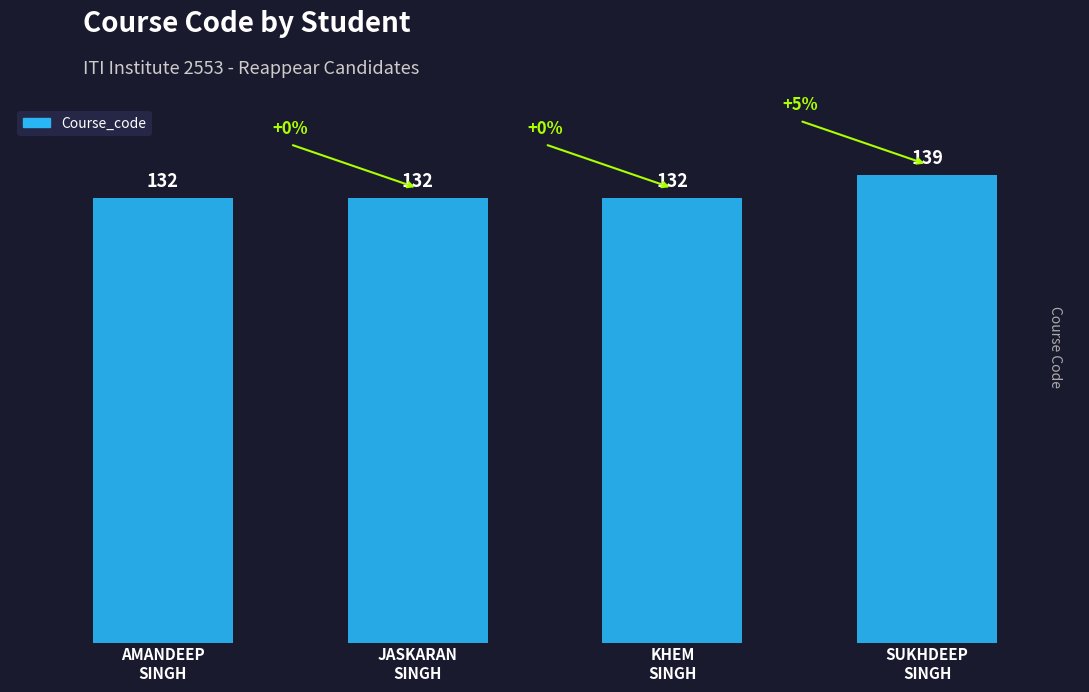

What is the label of the 1st bar from the right?

SUKHDEEP
SINGH